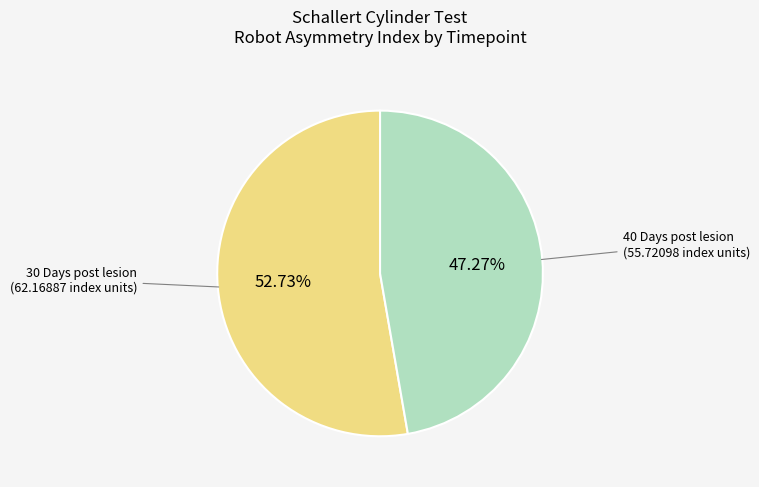

What percentage is the 40 Days post lesion slice, to the nearest percent?

47%